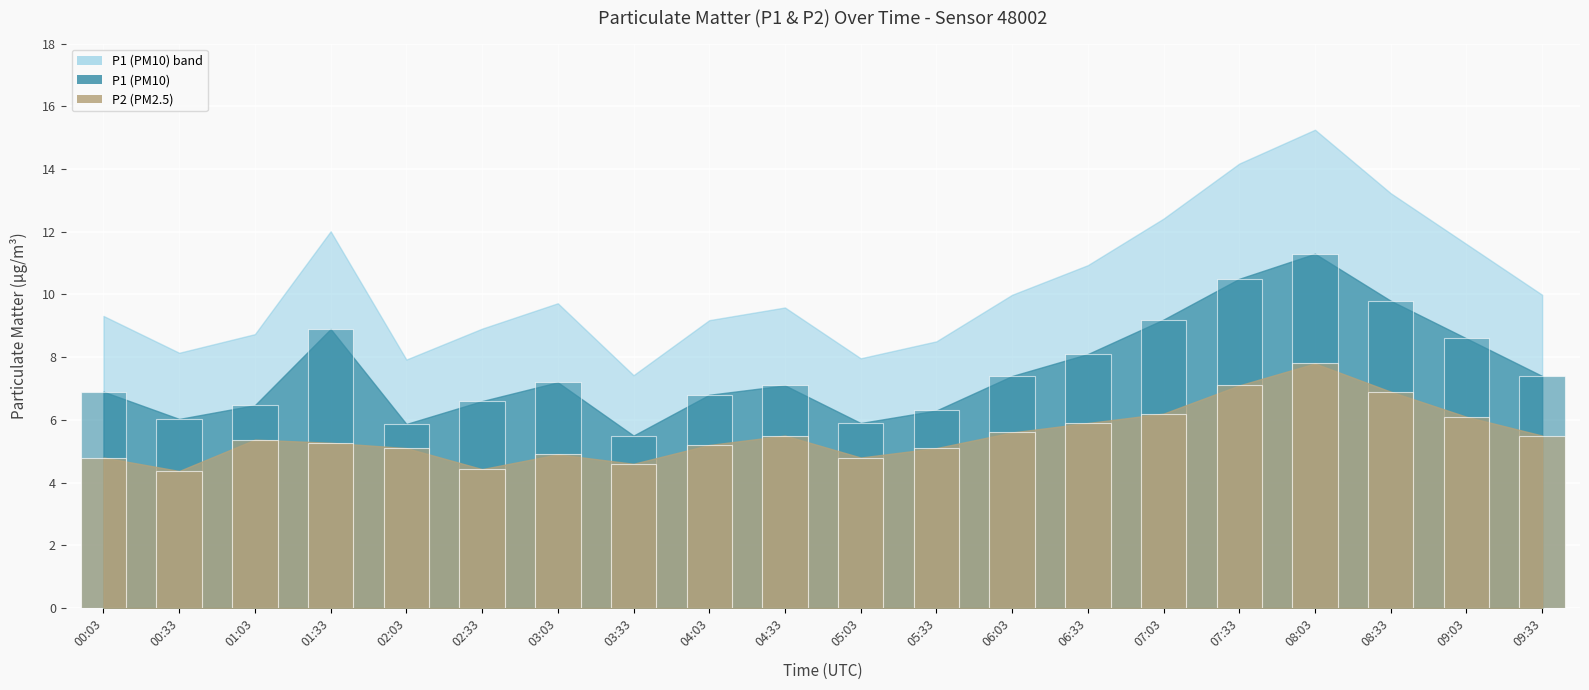

At which label does P2 bar first exceed 5?

01:03